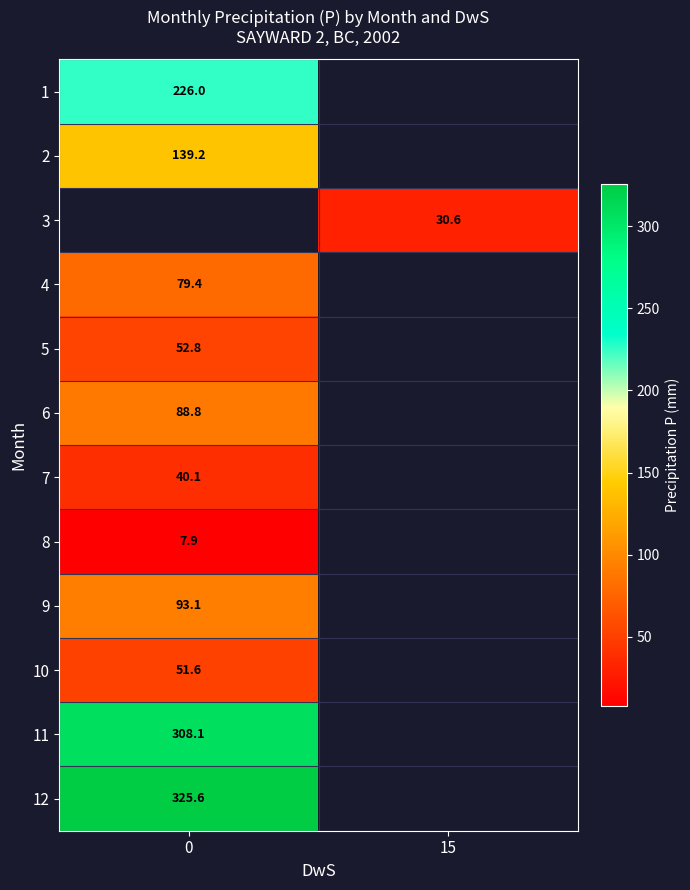

The value of 8 at 0 is 12.0. True or false?

False